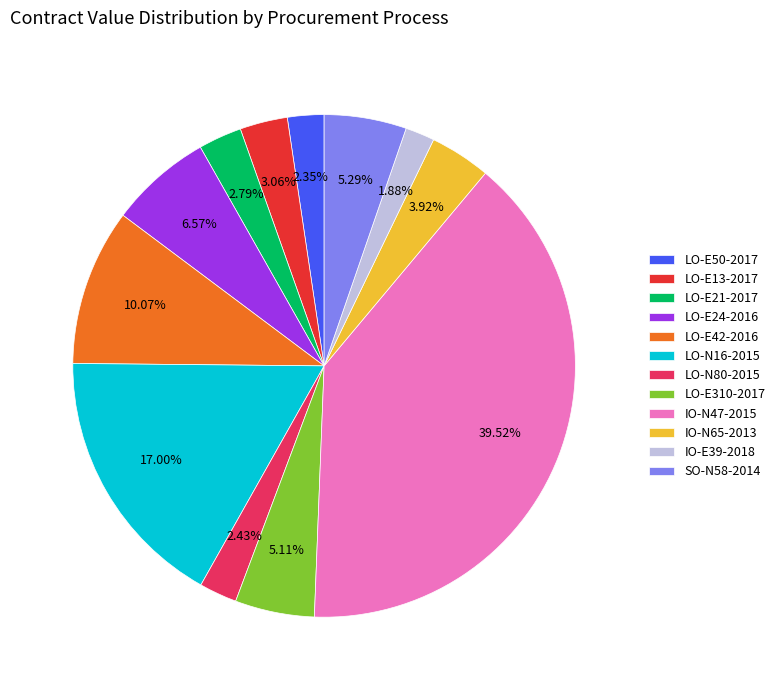

The IO-N65-2013 slice represents 4% of the pie. True or false?

True